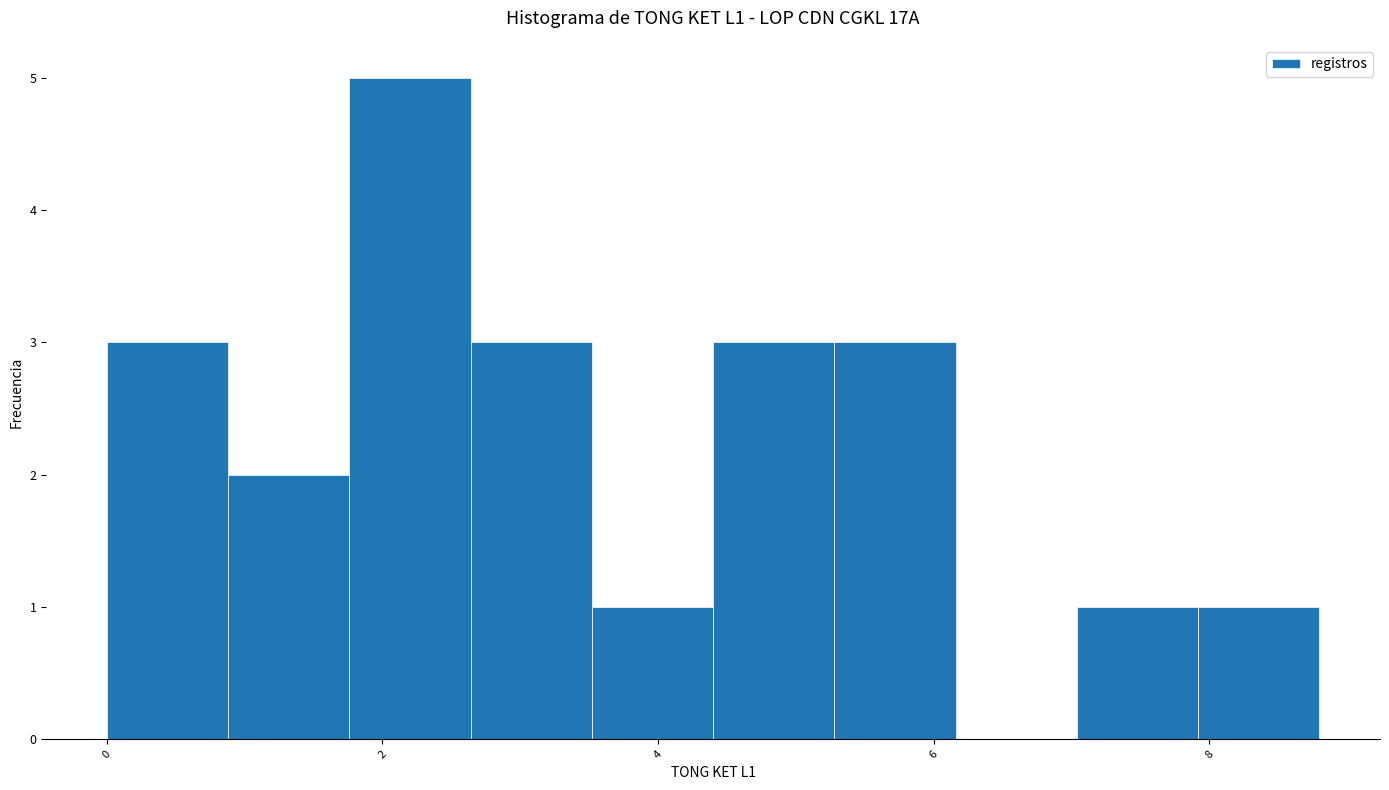

Reading left to right, list every bar in this chart as the range it spans on the x-axis followed by its height. Neither the bar edges nor the heights are printed on the chart, so give them approximately, as read against the axes.

0.00 to 0.88: 3
0.88 to 1.76: 2
1.76 to 2.64: 5
2.64 to 3.52: 3
3.52 to 4.40: 1
4.40 to 5.28: 3
5.28 to 6.16: 3
6.16 to 7.04: 0
7.04 to 7.92: 1
7.92 to 8.80: 1